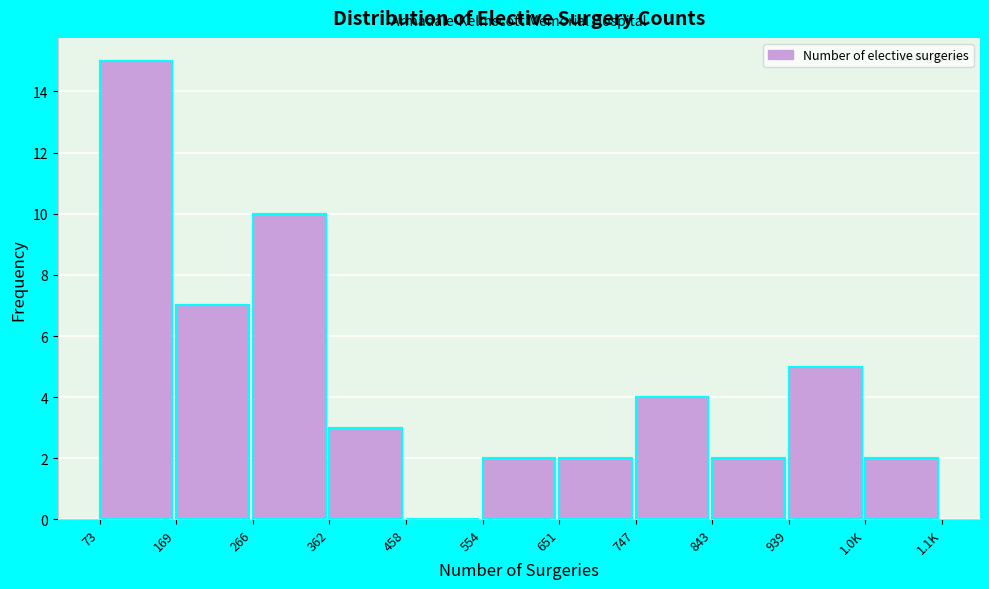

Reading left to right, list all the values displayed in this chart.

73=15	169=7	266=10	362=3	458=0	554=2	651=2	747=4	843=2	939=5	1.0K=2